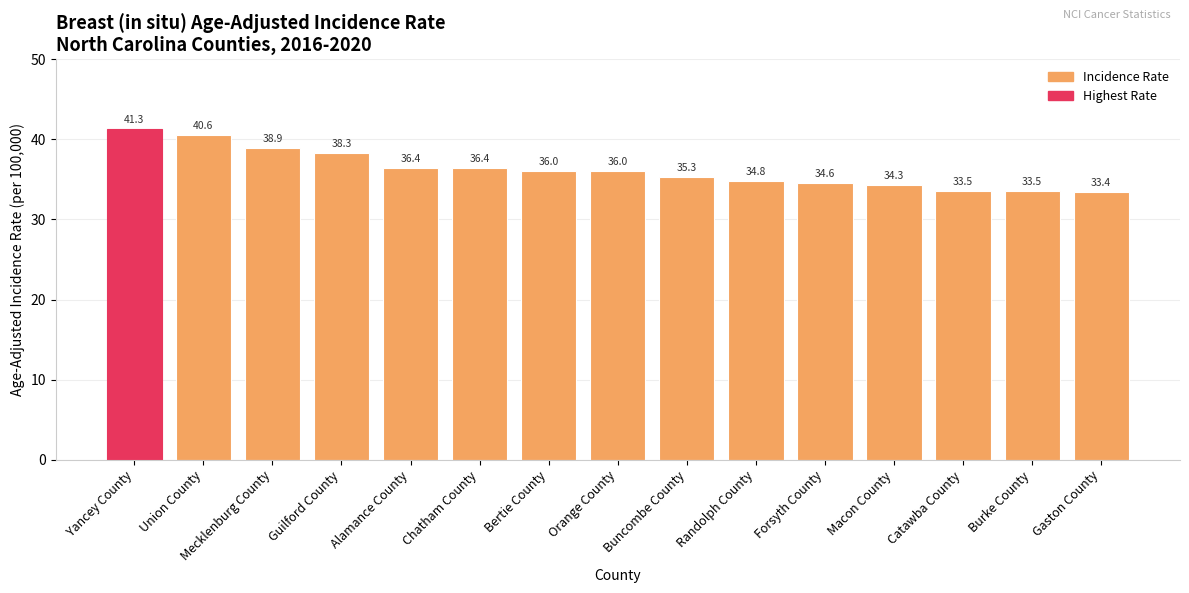

What is the value of the 15th bar from the left?

33.4